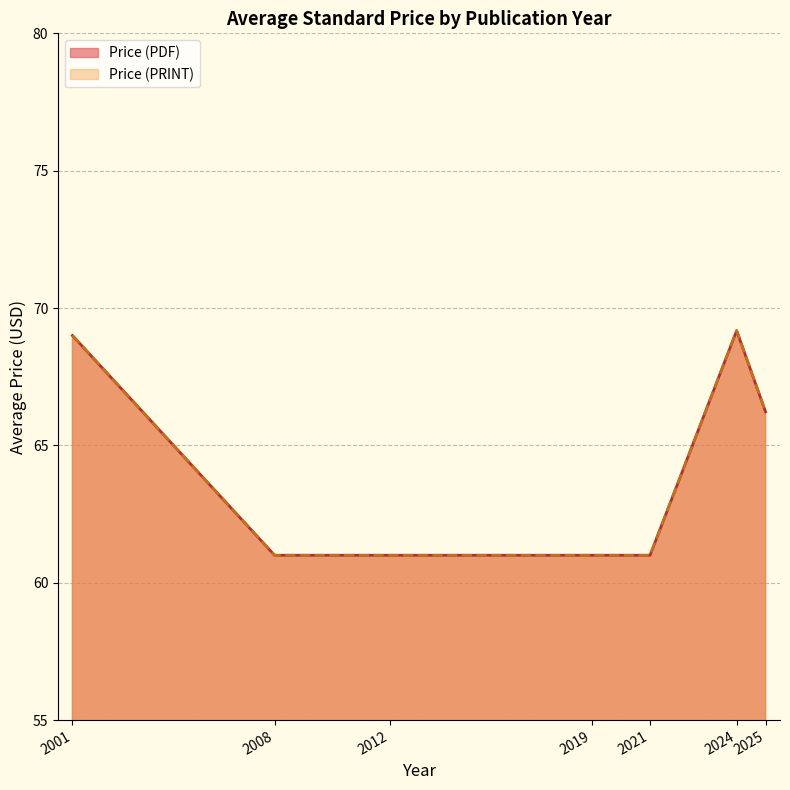

Does the chart have visible grid lines?

Yes